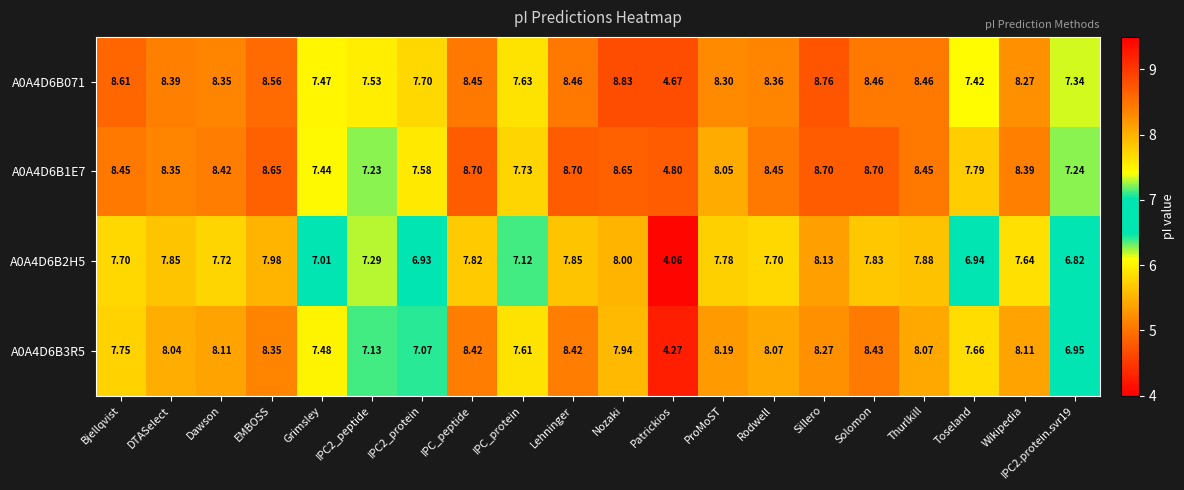

At IPC2_peptide, list the series in order from smallest to largest.

A0A4D6B3R5, A0A4D6B1E7, A0A4D6B2H5, A0A4D6B071